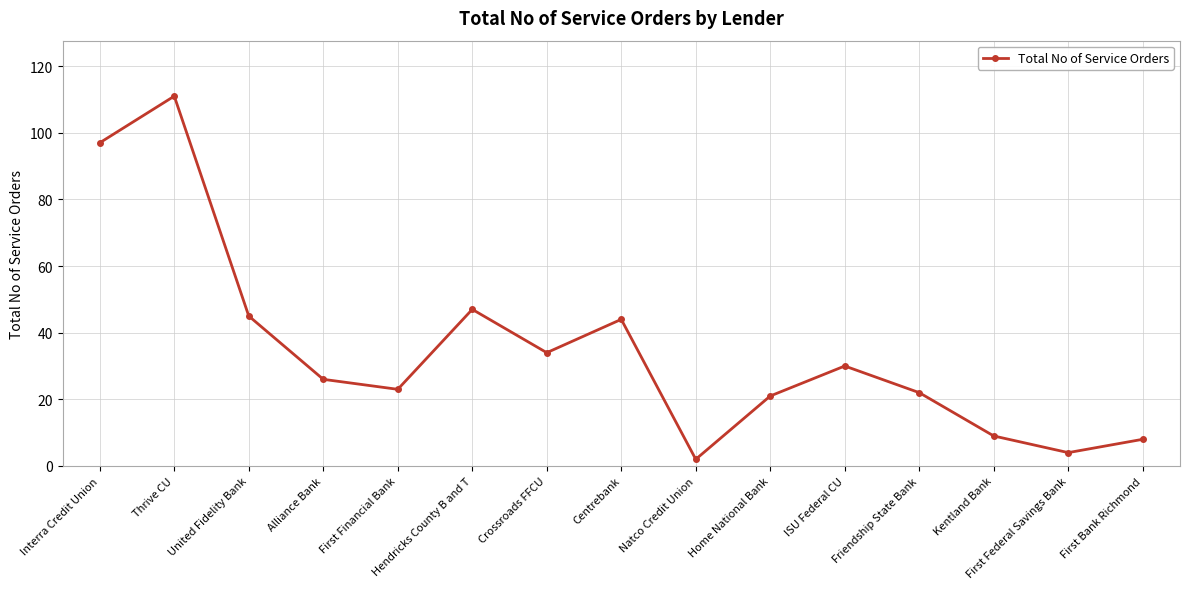

Which label corresponds to the smallest value in the chart?

Natco Credit Union